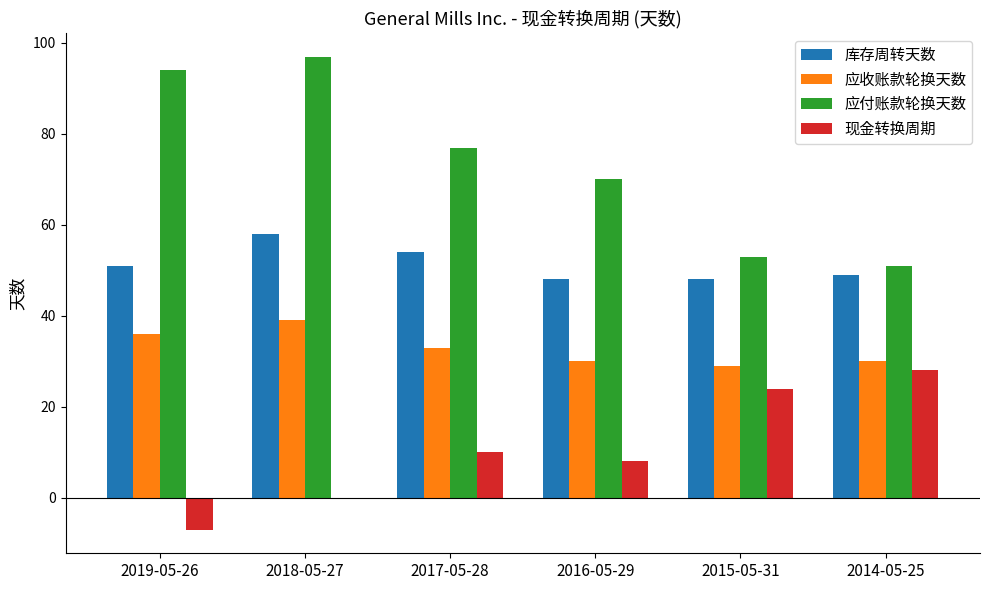

What is the sum of all 应付账款轮换天数 values?

442